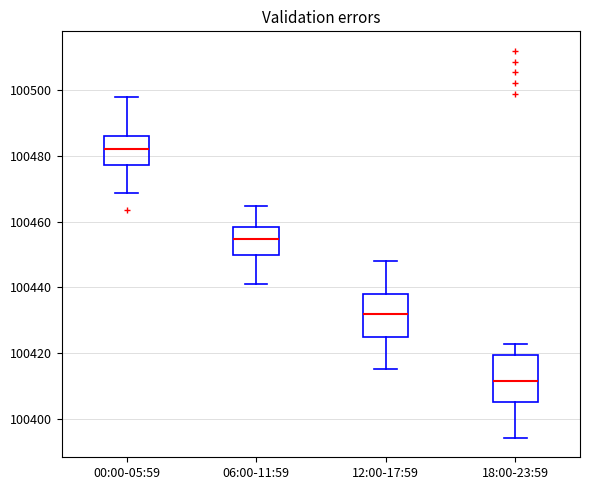

Which box has the highest median line?

00:00-05:59